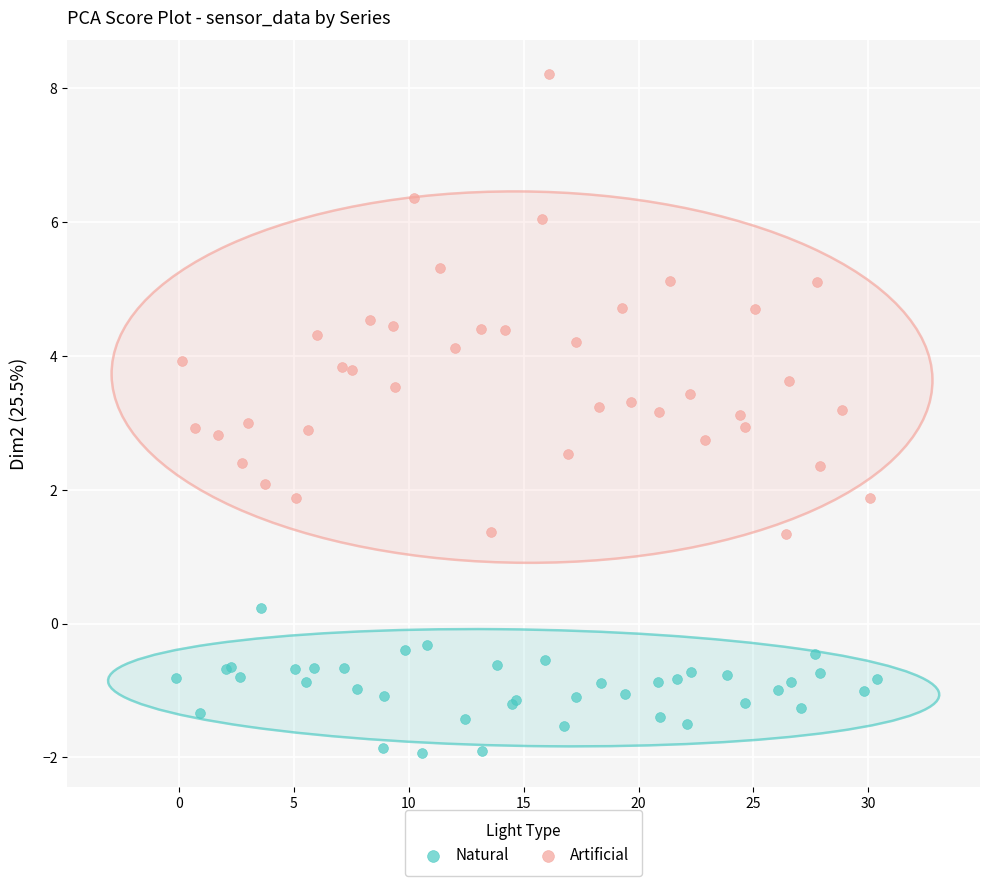

What are all the series names shown in the legend?

Natural, Artificial